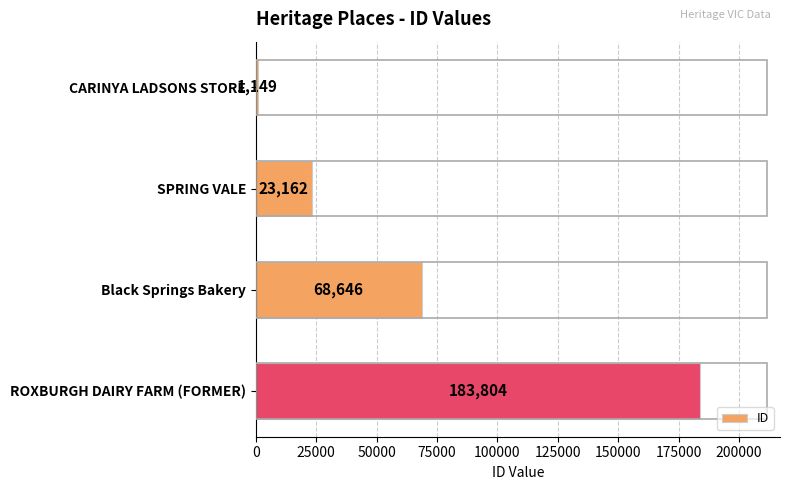

What is the greatest value displayed?

183804